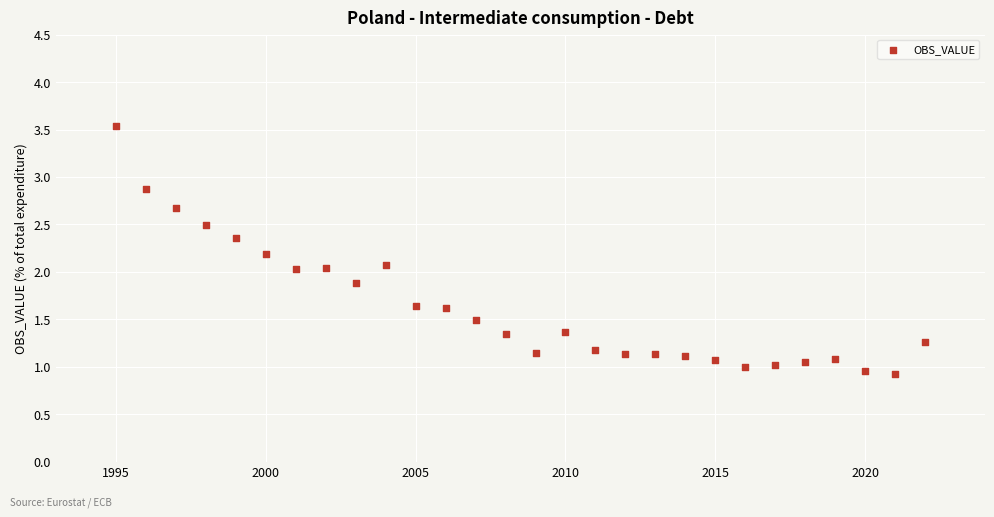

What is the range of X values (max minus min)?

27.0